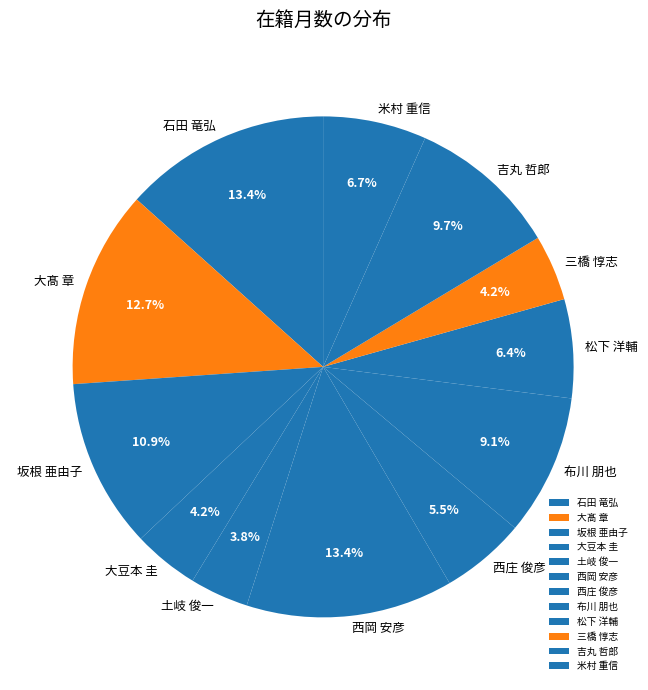

Is there a majority slice in this chart?

No